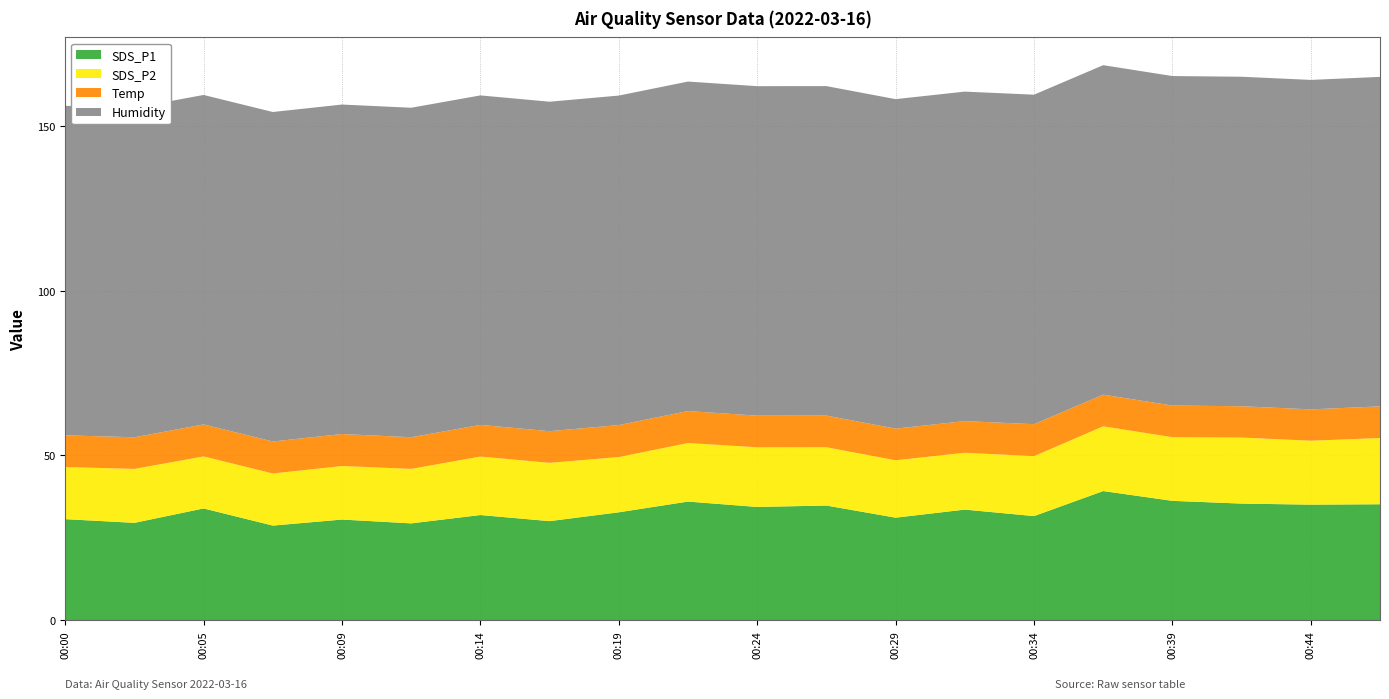

Reading left to right, transcribe all the data shown in this chart.

SDS_P1: 00:00=30.7	00:02=29.6	00:05=34.0	00:07=28.8	00:09=30.6	00:12=29.4	00:14=31.9	00:17=30.1	00:19=32.8	00:22=36.0	00:24=34.4	00:27=34.8	00:29=31.1	00:31=33.6	00:34=31.6	00:36=39.2	00:39=36.2	00:41=35.4	00:44=35.1	00:46=35.2
SDS_P2: 00:00=15.8	00:02=16.4	00:05=15.8	00:07=15.8	00:09=16.2	00:12=16.5	00:14=17.7	00:17=17.7	00:19=16.8	00:22=17.8	00:24=18.1	00:27=17.7	00:29=17.4	00:31=17.2	00:34=18.2	00:36=19.6	00:39=19.3	00:41=20.0	00:44=19.4	00:46=20.1
Temp: 00:00=9.6	00:02=9.6	00:05=9.7	00:07=9.7	00:09=9.7	00:12=9.6	00:14=9.6	00:17=9.6	00:19=9.7	00:22=9.7	00:24=9.6	00:27=9.6	00:29=9.6	00:31=9.6	00:34=9.7	00:36=9.6	00:39=9.6	00:41=9.5	00:44=9.5	00:46=9.6
Humidity: 00:00=99.9	00:02=99.9	00:05=99.9	00:07=99.9	00:09=99.9	00:12=99.9	00:14=99.9	00:17=99.9	00:19=99.9	00:22=99.9	00:24=99.9	00:27=99.9	00:29=99.9	00:31=99.9	00:34=99.9	00:36=99.9	00:39=99.9	00:41=99.9	00:44=99.9	00:46=99.9